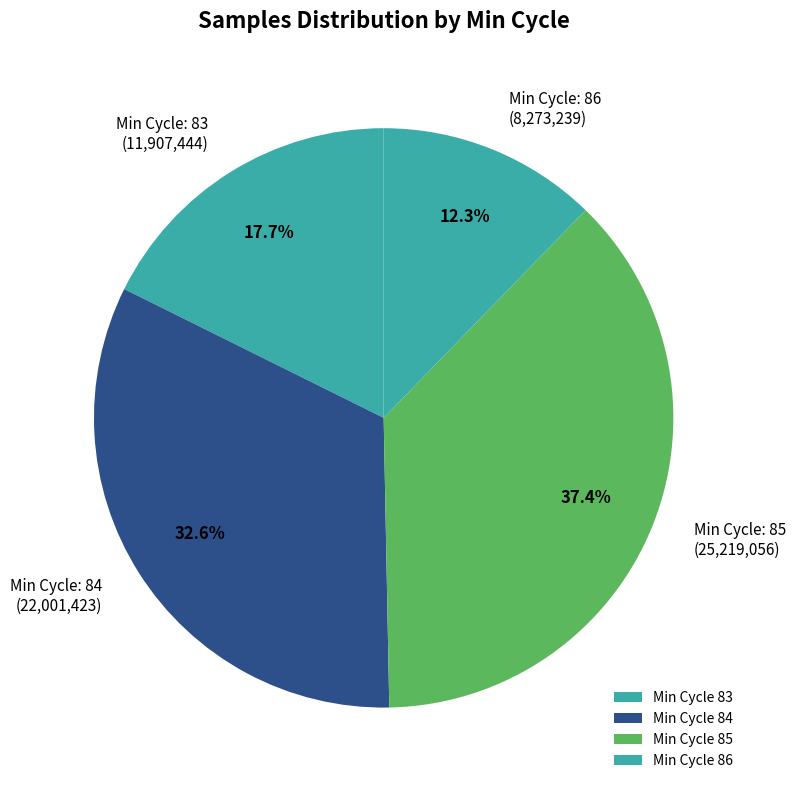

To the nearest percent, what is the average slice percentage?

25%